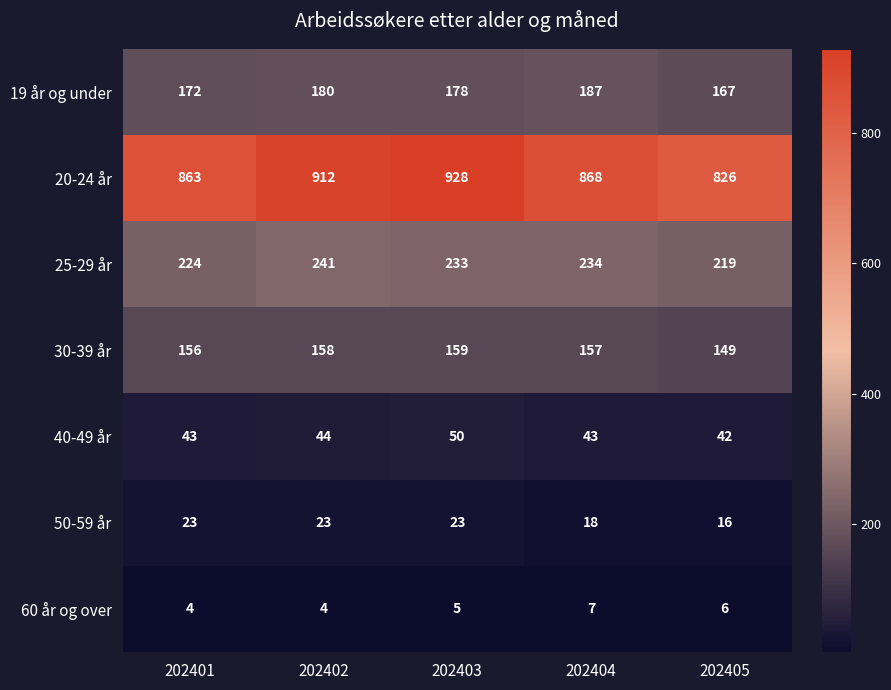

What is the average value of the 40-49 år series?

44